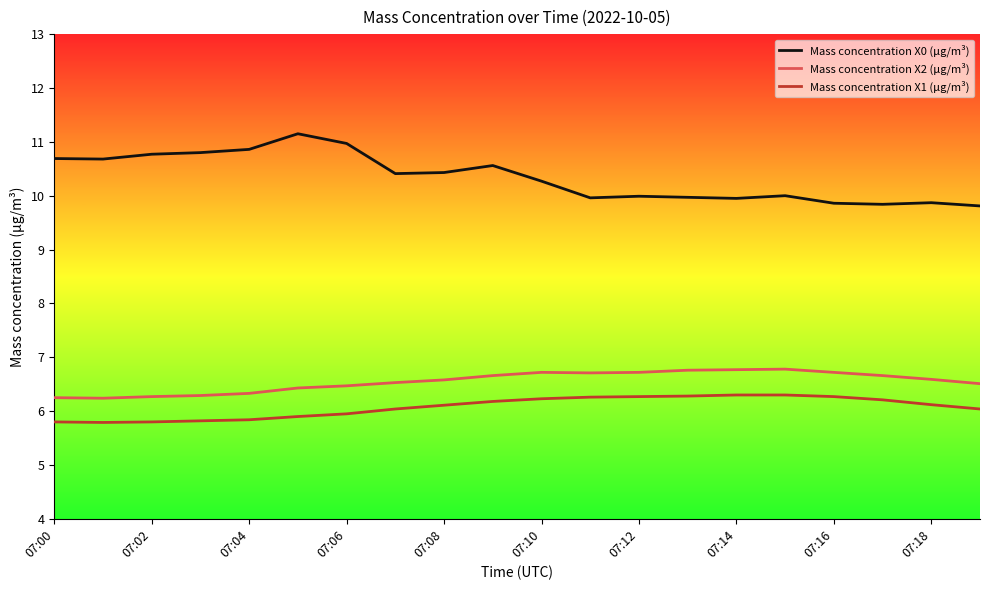

What are all the series names shown in the legend?

Mass concentration X0 (μg/m³), Mass concentration X2 (μg/m³), Mass concentration X1 (μg/m³)